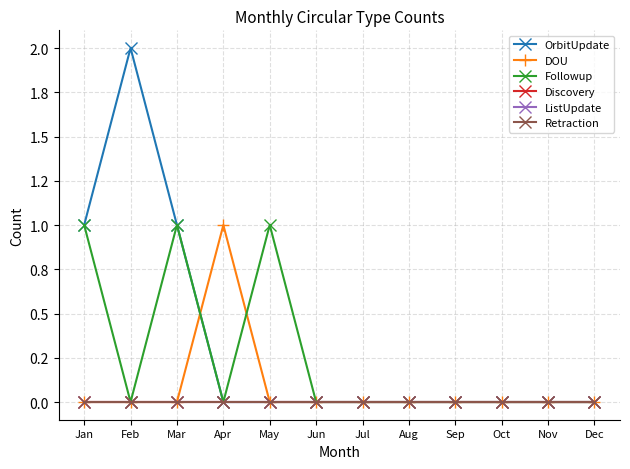

At Apr, list the series in order from smallest to largest.

OrbitUpdate, Followup, Discovery, ListUpdate, Retraction, DOU